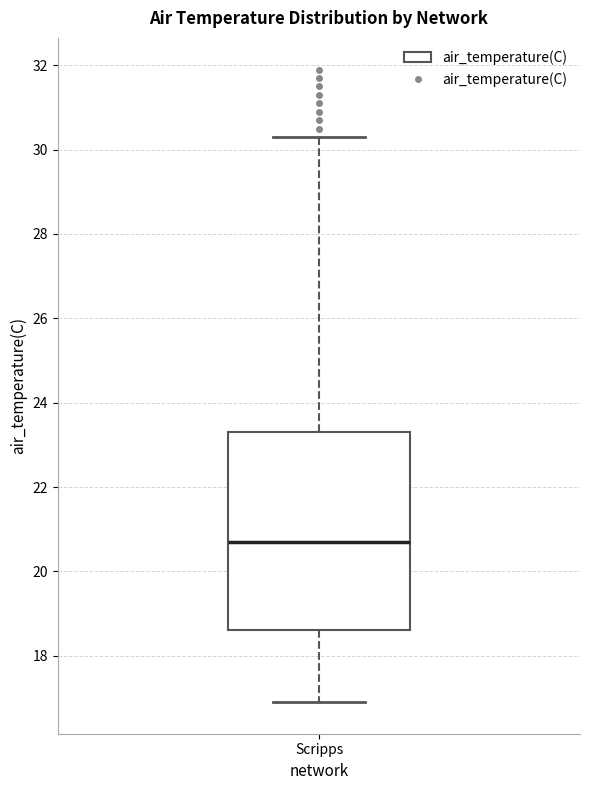

Transcribe this box plot: give where the median line is, the range the box spans, and where the two whiskers end, as read against the y-axis. The values are not printed on the chart, so give them approximately, as read against the axis.

median 20.8, box 18.6 to 23.4, whiskers 17.0 to 30.4